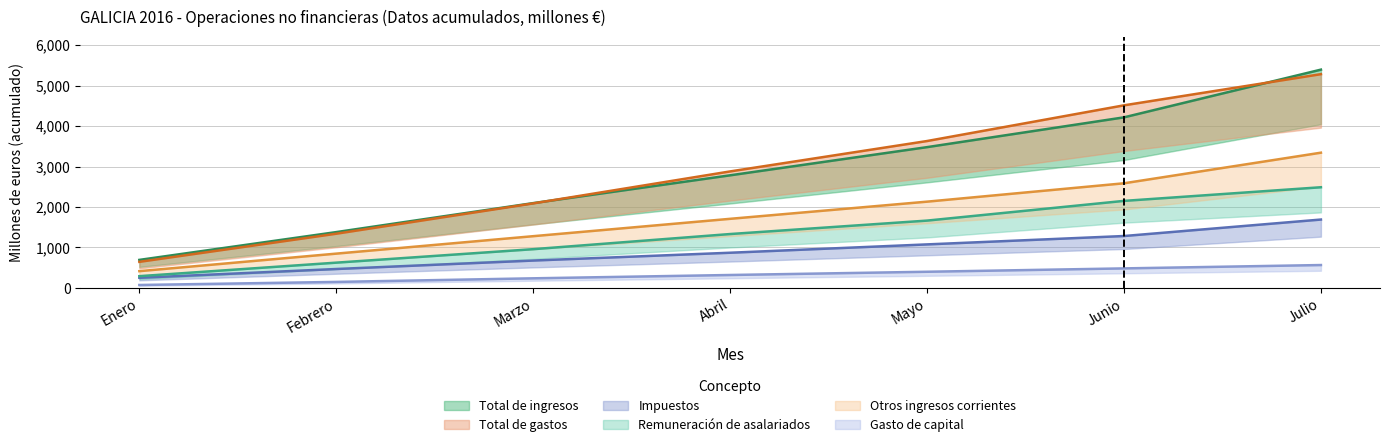

The value of Gasto de capital at Marzo is 55. True or false?

False